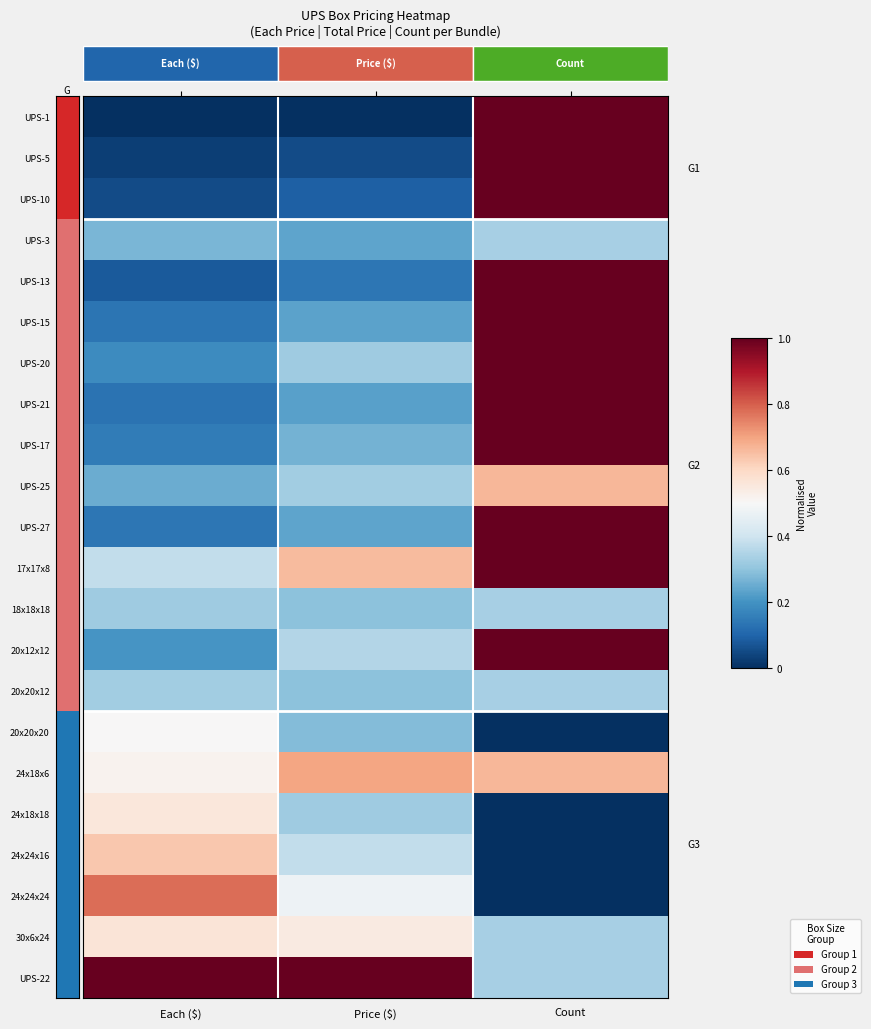

Is the value of UPS-5 at Each ($) greater than the value of 20x20x12 at Count?

No